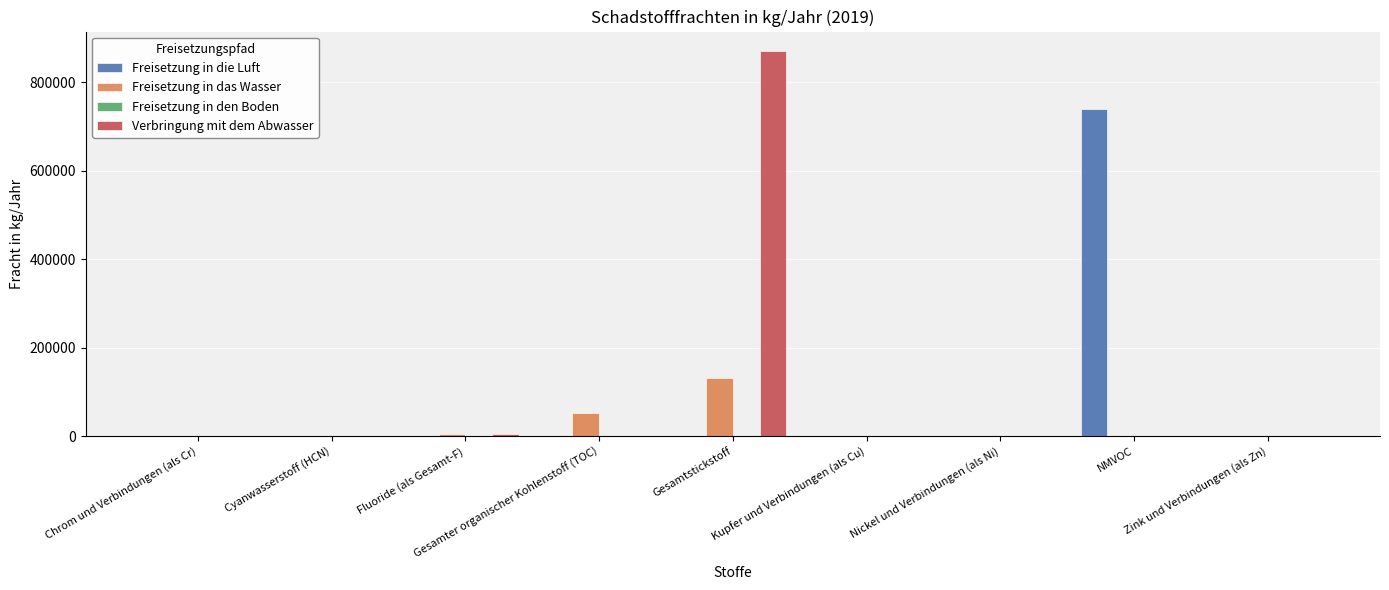

What is the highest value of the Freisetzung in das Wasser series?

132700